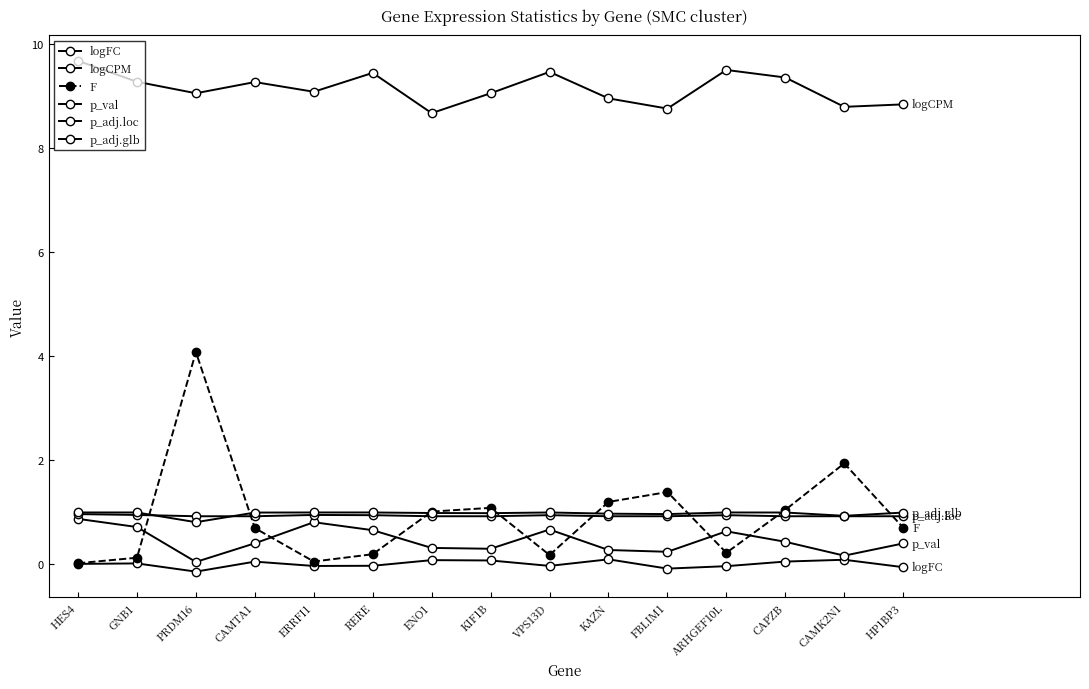

Reading left to right, transcribe all the data shown in this chart.

logFC: 0.0	0.0	-0.1	0.1	-0.0	-0.0	0.1	0.1	-0.0	0.1	-0.1	-0.0	0.1	0.1	-0.1
logCPM: 9.7	9.3	9.1	9.3	9.1	9.5	8.7	9.1	9.5	9.0	8.8	9.5	9.4	8.8	8.8
F: 0.0	0.1	4.1	0.7	0.1	0.2	1.0	1.1	0.2	1.2	1.4	0.2	1.0	1.9	0.7
p_val: 0.9	0.7	0.0	0.4	0.8	0.7	0.3	0.3	0.7	0.3	0.2	0.6	0.4	0.2	0.4
p_adj.loc: 1.0	1.0	0.9	0.9	1.0	0.9	0.9	0.9	0.9	0.9	0.9	0.9	0.9	0.9	0.9
p_adj.glb: 1.0	1.0	0.8	1.0	1.0	1.0	1.0	1.0	1.0	1.0	1.0	1.0	1.0	0.9	1.0